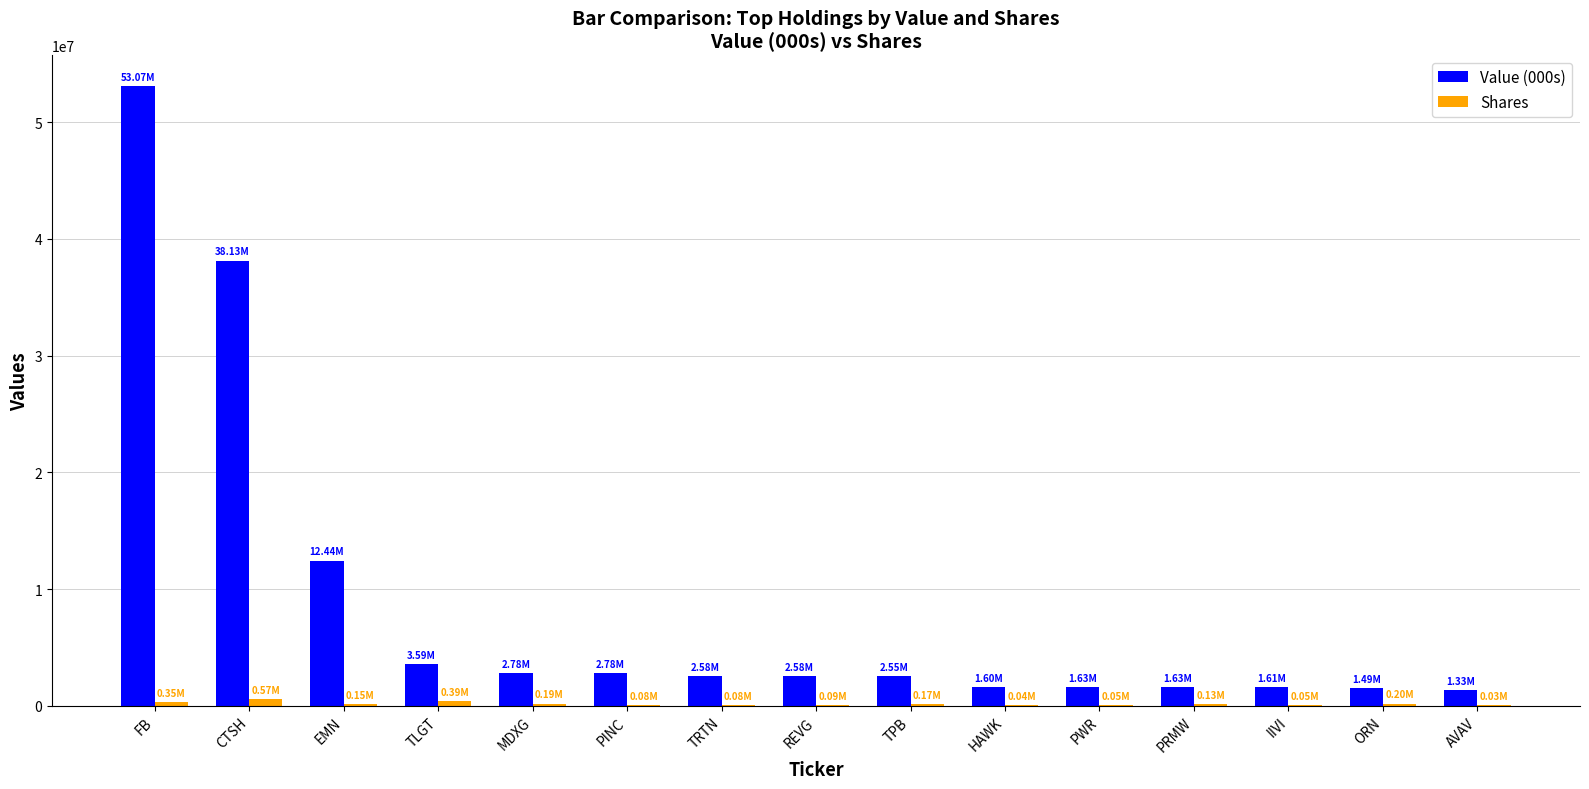

At which category is the sum across all series the highest?

FB